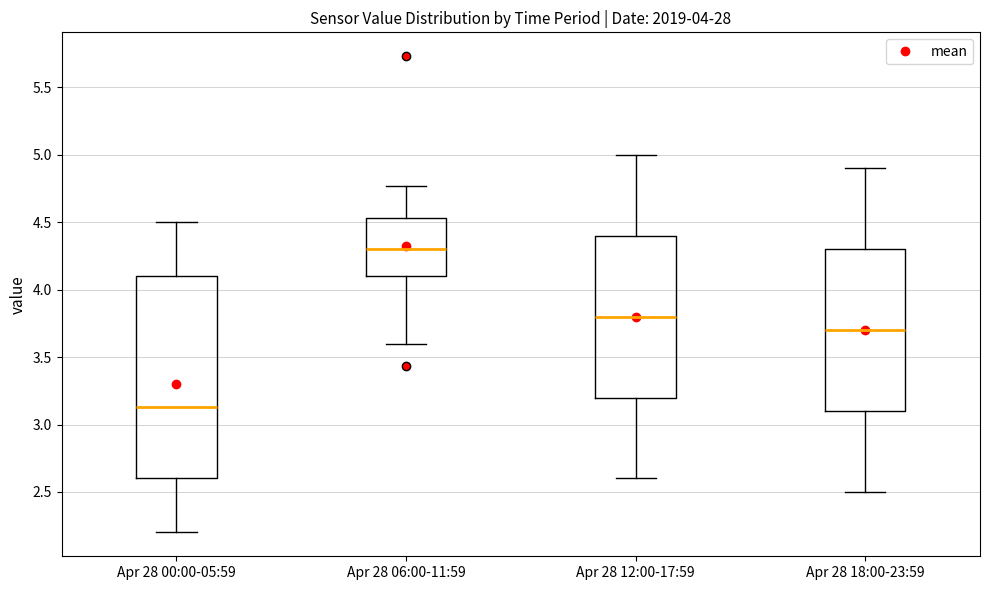

Comparing the boxes themselves (not the whiskers), which one is the tallest?

Apr 28 00:00-05:59